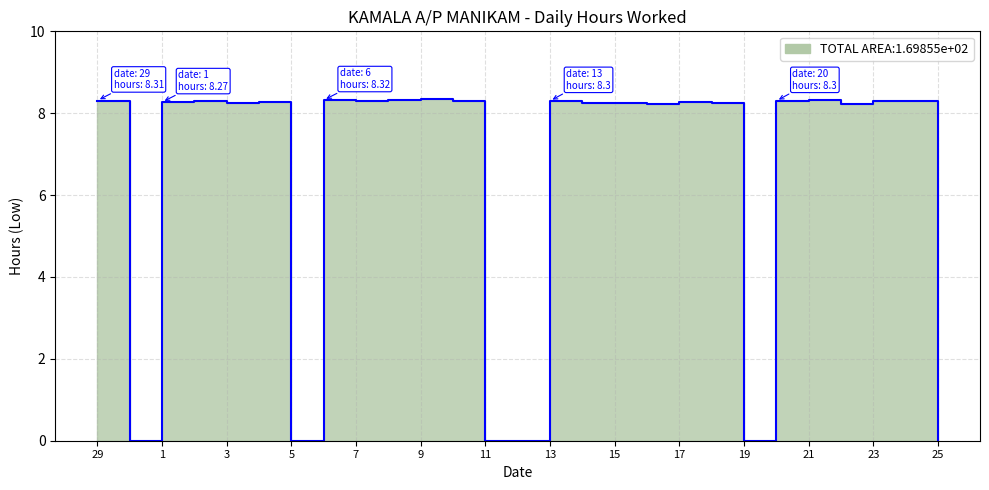

At which category does the data reach its first local valley?

30